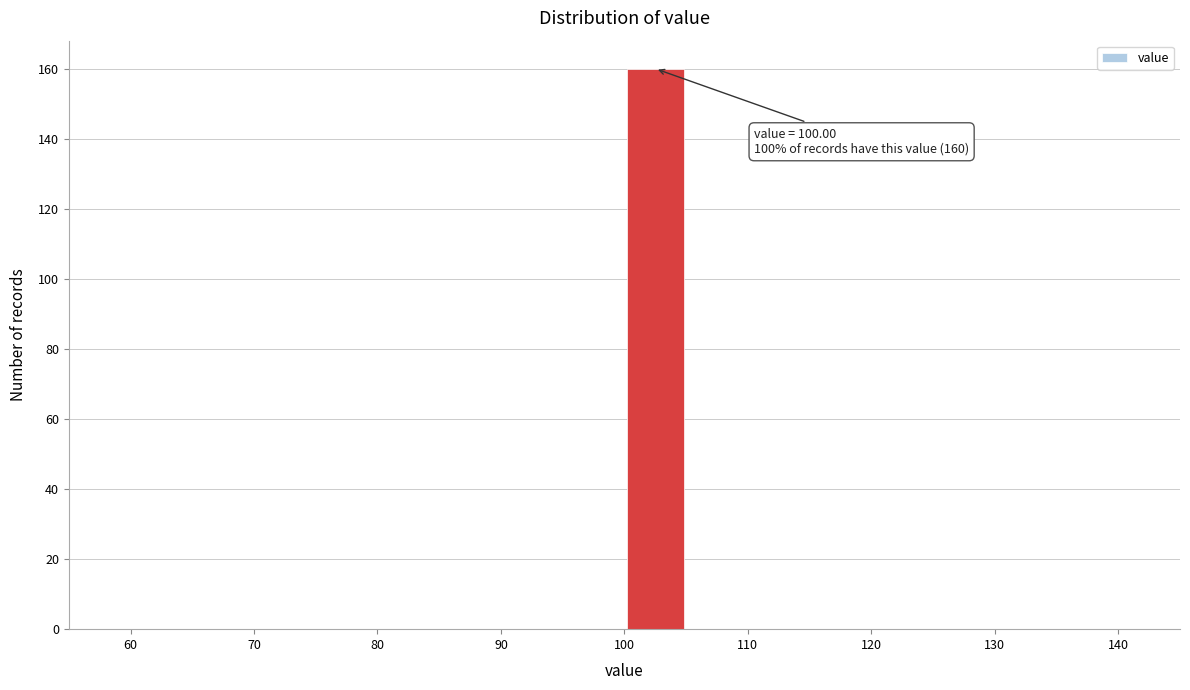

Which range on the x-axis has the tallest bar?

100 to 105